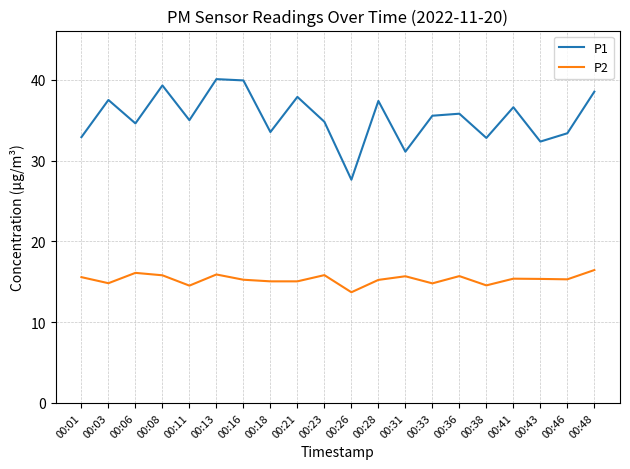

True or false: P2 and P1 intersect in this chart.

False